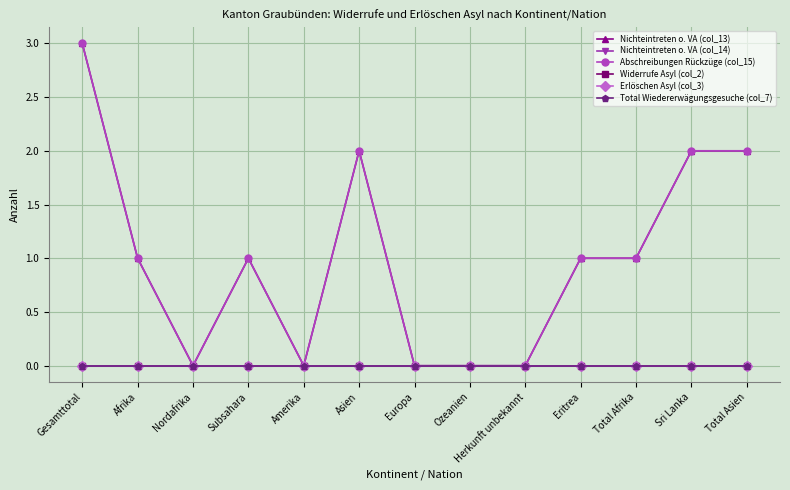

At which label is Nichteintreten o. VA (col_13) closest to 1?

Afrika